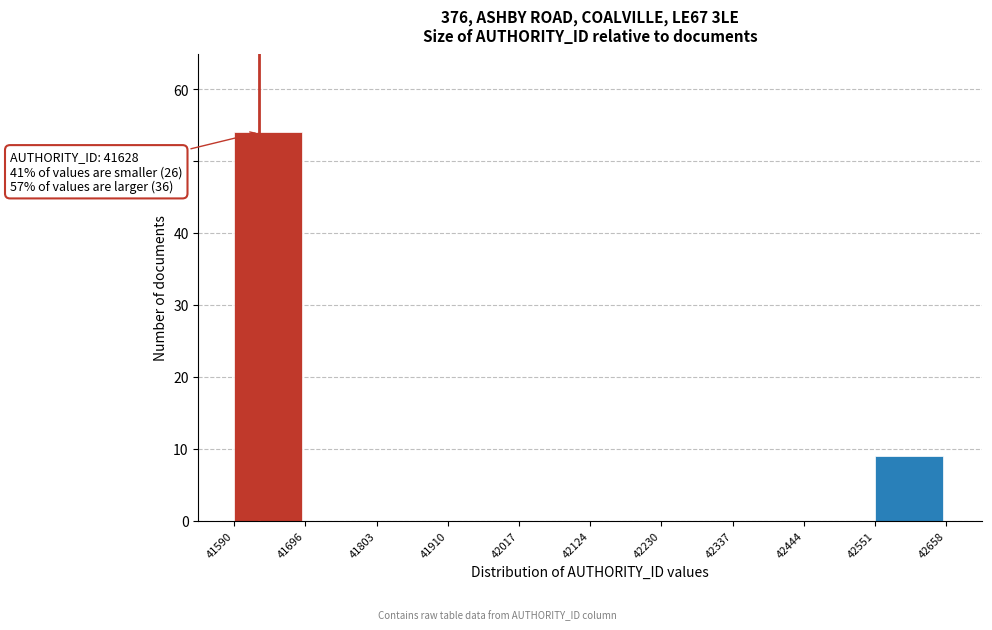

Over which range of the x-axis is the bar tallest?

41590 to 41696